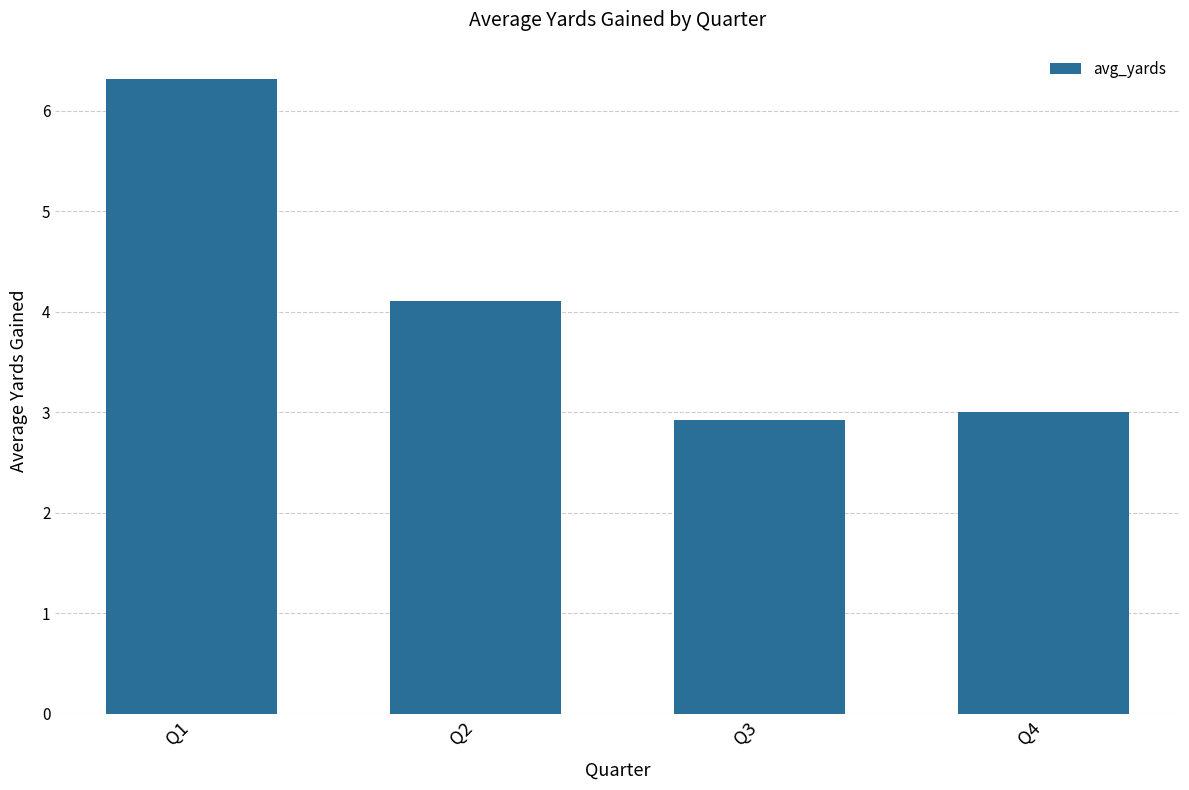

Reading right to left, transcribe all the data shown in this chart.

3.0	2.9	4.1	6.3